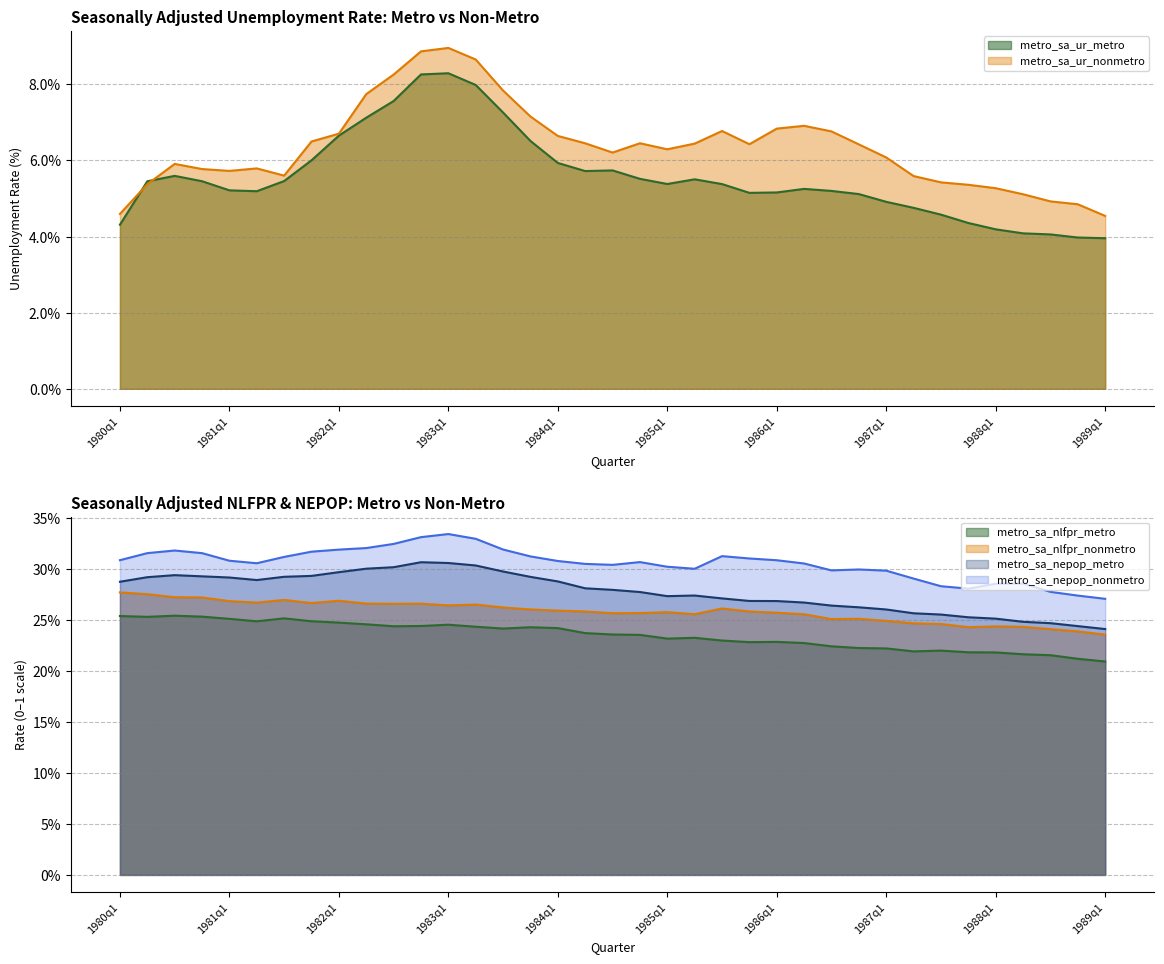

Reading left to right, what are all the values shown in this chart?

metro_sa_ur_metro: 4.3	5.5	5.6	5.5	5.2	5.2	5.5	6.0	6.7	7.1	7.6	8.3	8.3	8.0	7.3	6.5	5.9	5.7	5.7	5.5	5.4	5.5	5.4	5.1	5.2	5.3	5.2	5.1	4.9	4.8	4.6	4.4	4.2	4.1	4.1	4.0	4.0
metro_sa_ur_nonmetro: 4.6	5.4	5.9	5.8	5.7	5.8	5.6	6.5	6.7	7.7	8.3	8.9	9.0	8.7	7.8	7.2	6.6	6.5	6.2	6.5	6.3	6.4	6.8	6.4	6.8	6.9	6.8	6.4	6.1	5.6	5.4	5.4	5.3	5.1	4.9	4.8	4.5
metro_sa_nlfpr_metro: 0.3	0.3	0.3	0.3	0.3	0.2	0.3	0.2	0.2	0.2	0.2	0.2	0.2	0.2	0.2	0.2	0.2	0.2	0.2	0.2	0.2	0.2	0.2	0.2	0.2	0.2	0.2	0.2	0.2	0.2	0.2	0.2	0.2	0.2	0.2	0.2	0.2
metro_sa_nlfpr_nonmetro: 0.3	0.3	0.3	0.3	0.3	0.3	0.3	0.3	0.3	0.3	0.3	0.3	0.3	0.3	0.3	0.3	0.3	0.3	0.3	0.3	0.3	0.3	0.3	0.3	0.3	0.3	0.3	0.3	0.2	0.2	0.2	0.2	0.2	0.2	0.2	0.2	0.2
metro_sa_nepop_metro: 0.3	0.3	0.3	0.3	0.3	0.3	0.3	0.3	0.3	0.3	0.3	0.3	0.3	0.3	0.3	0.3	0.3	0.3	0.3	0.3	0.3	0.3	0.3	0.3	0.3	0.3	0.3	0.3	0.3	0.3	0.3	0.3	0.3	0.2	0.2	0.2	0.2
metro_sa_nepop_nonmetro: 0.3	0.3	0.3	0.3	0.3	0.3	0.3	0.3	0.3	0.3	0.3	0.3	0.3	0.3	0.3	0.3	0.3	0.3	0.3	0.3	0.3	0.3	0.3	0.3	0.3	0.3	0.3	0.3	0.3	0.3	0.3	0.3	0.3	0.3	0.3	0.3	0.3